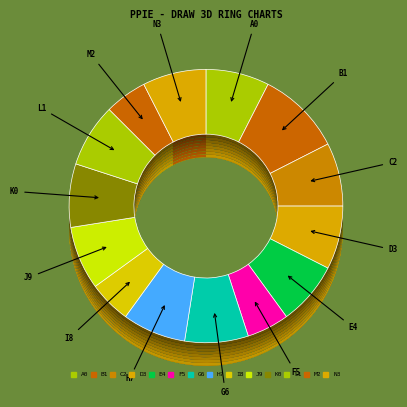

Does Annie and Snowball Surprise account for over 50% of the chart?

No